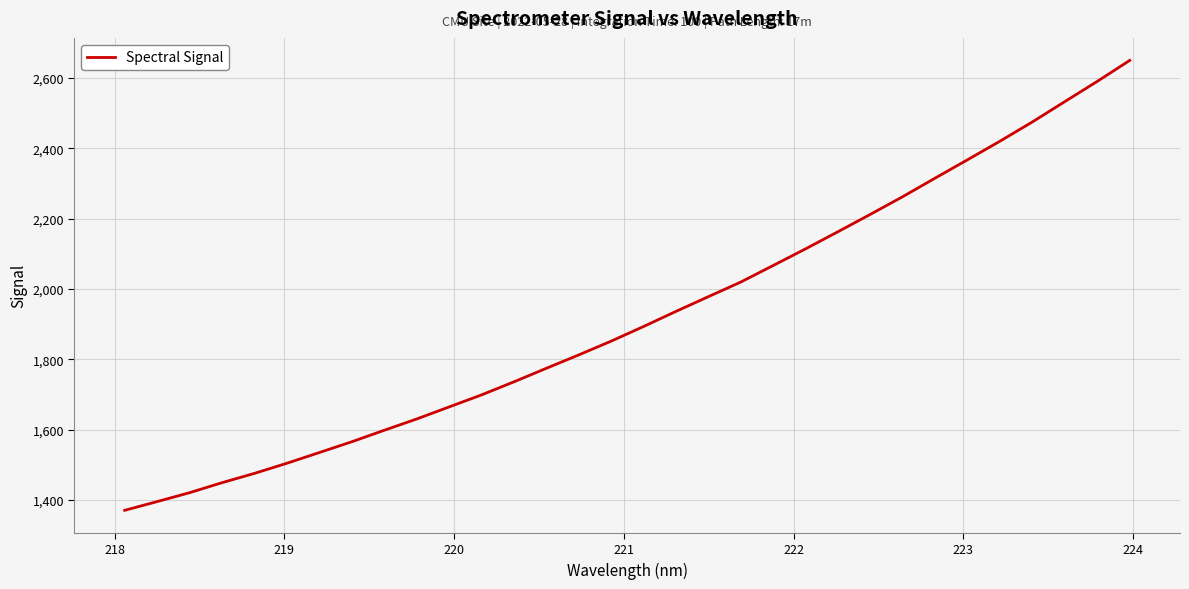

What is the difference between the maximum and minimum values?

1279.0